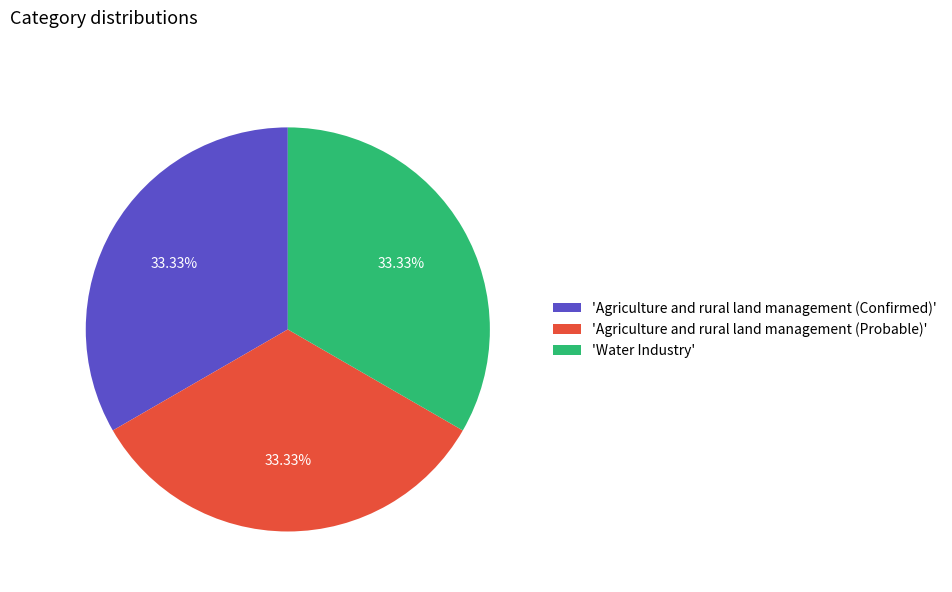

Is there a majority slice in this chart?

No